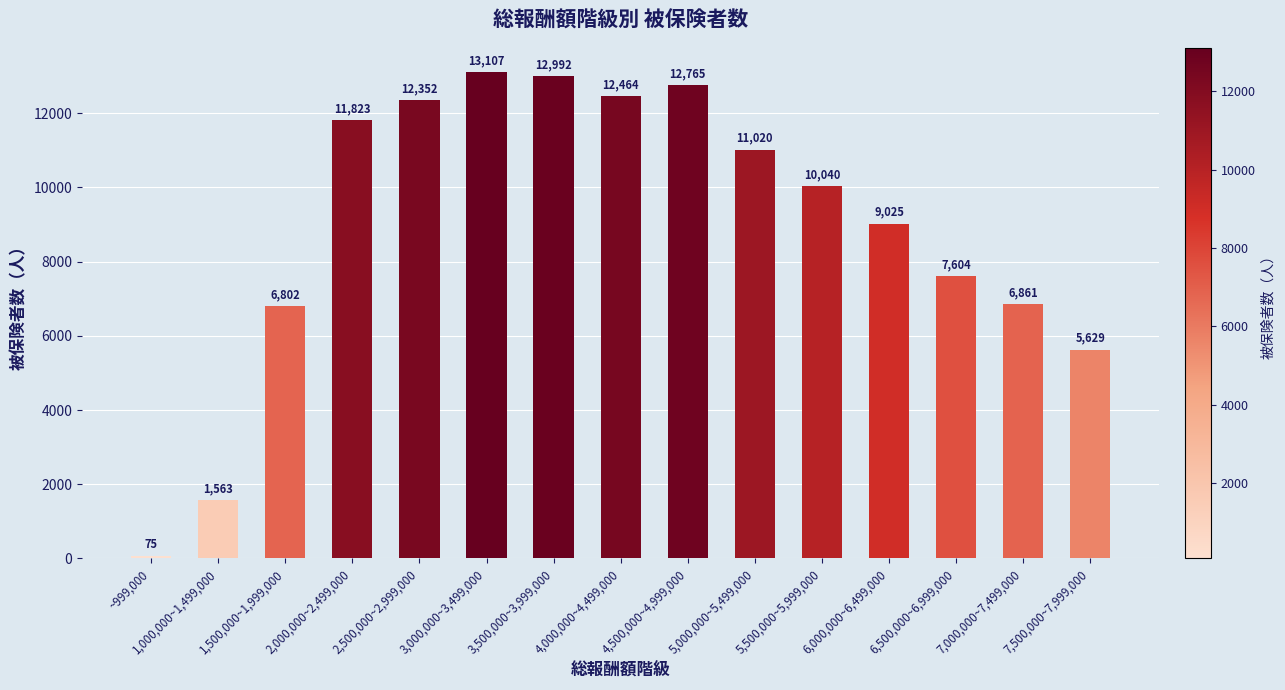

The value at 1,500,000~1,999,000 is 6802. True or false?

True